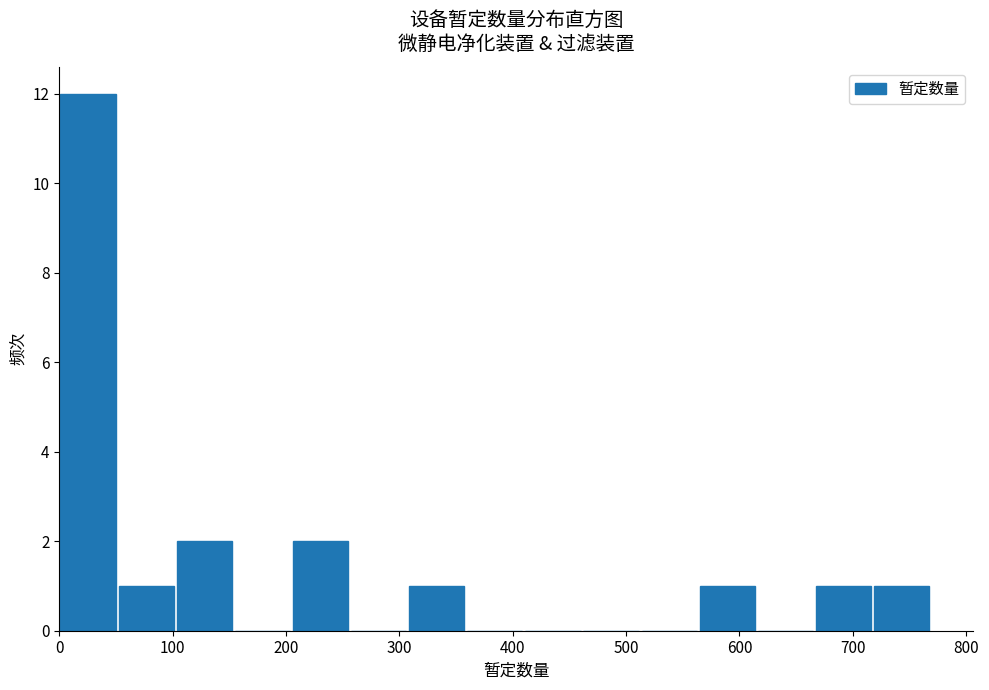

Reading left to right, transcribe this chart: for each bar, give the range it covers on the x-axis and its height. Neither the bar edges nor the heights are printed on the chart, so give them approximately, as read against the axes.

0 to 50: 12
50 to 100: 1
100 to 150: 2
150 to 210: 0
210 to 260: 2
260 to 310: 0
310 to 360: 1
360 to 410: 0
410 to 460: 0
460 to 510: 0
510 to 560: 0
560 to 620: 1
620 to 670: 0
670 to 720: 1
720 to 770: 1